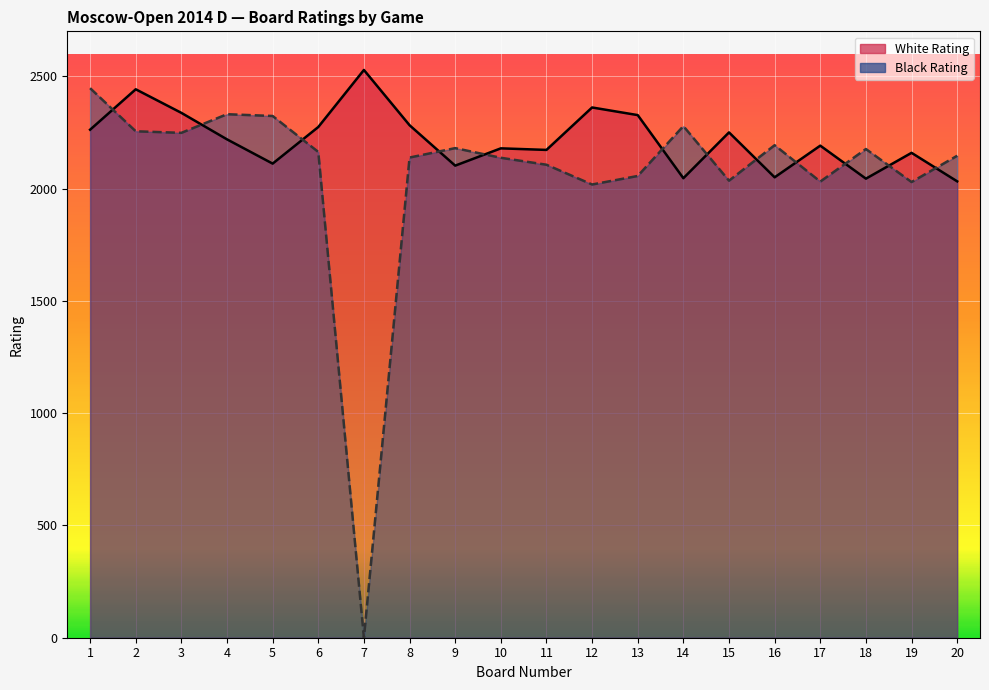

What is the difference between the Black Rating values at 19 and 18?

147